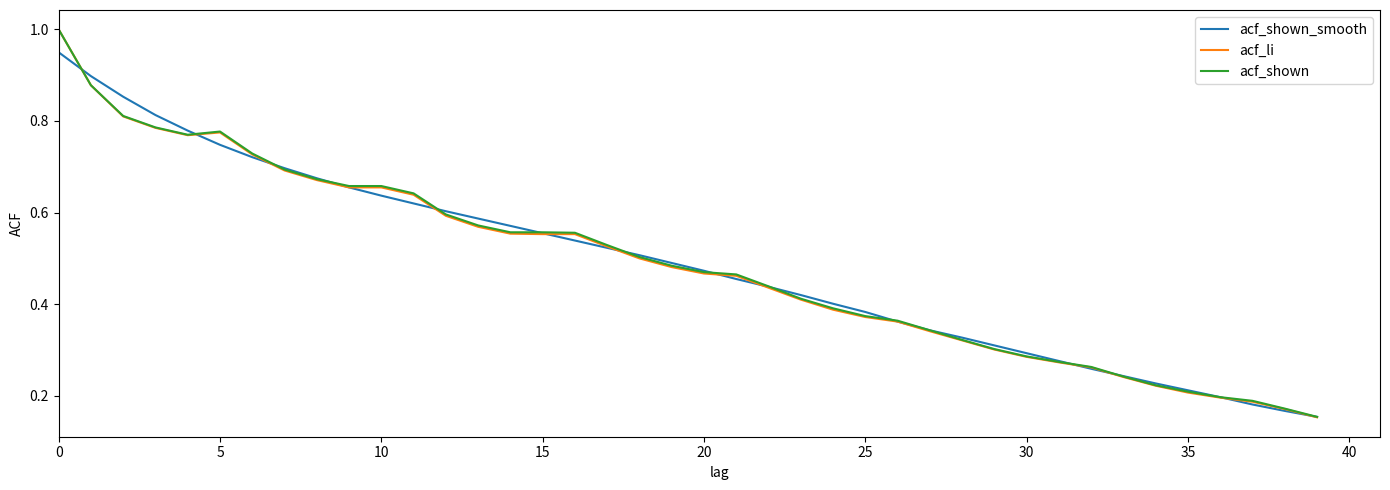

How many series are shown in this chart?

3